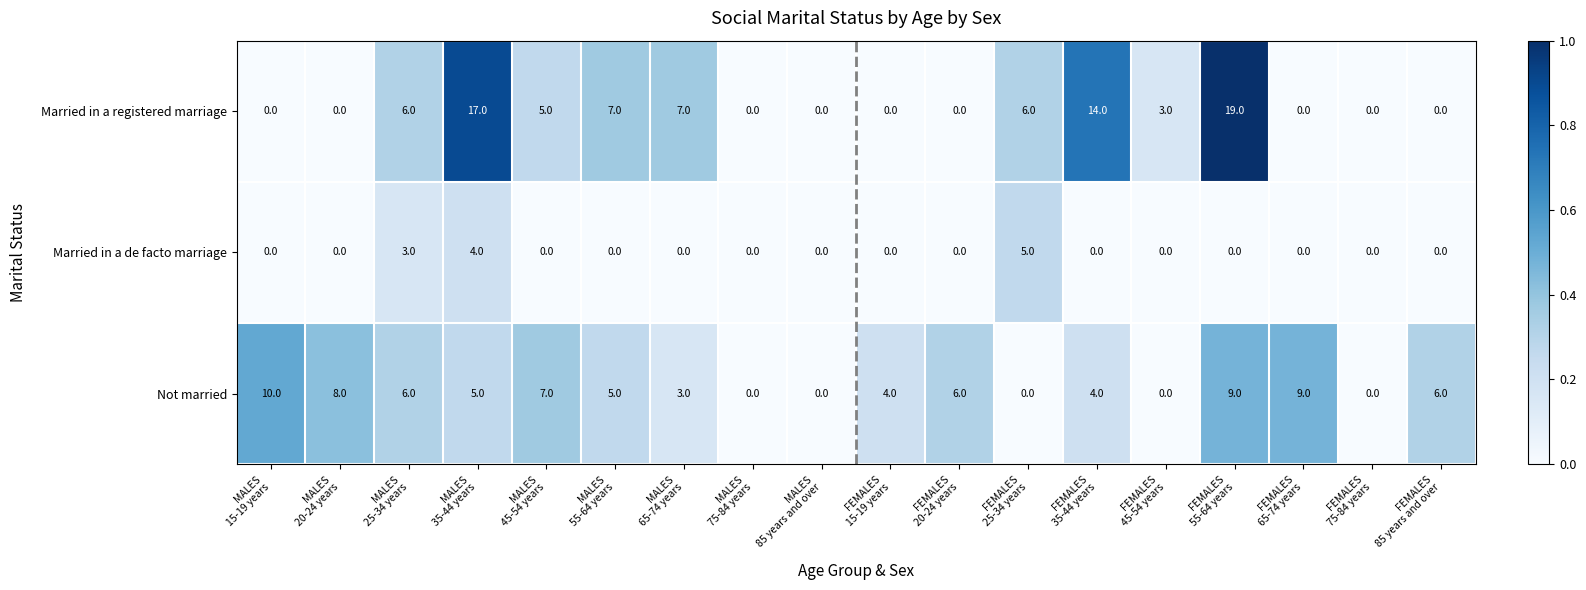

List the series in order of their peak value, lowest first.

Married in a de facto marriage, Not married, Married in a registered marriage